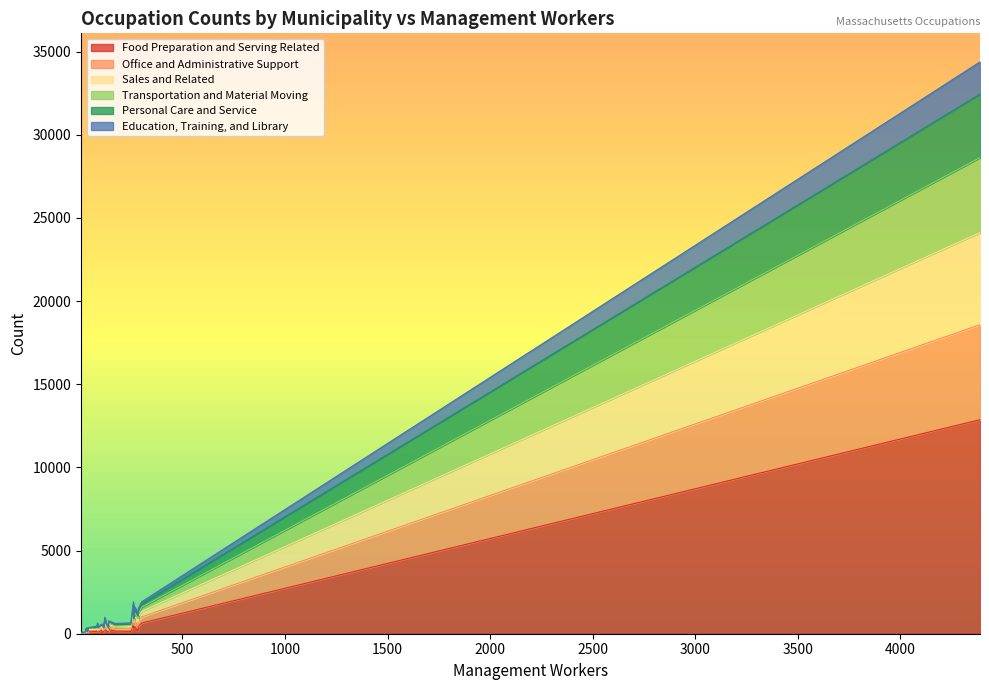

Is the value of Office and Administrative Support at 285 greater than the value of Food Preparation and Serving Related at 117?

Yes